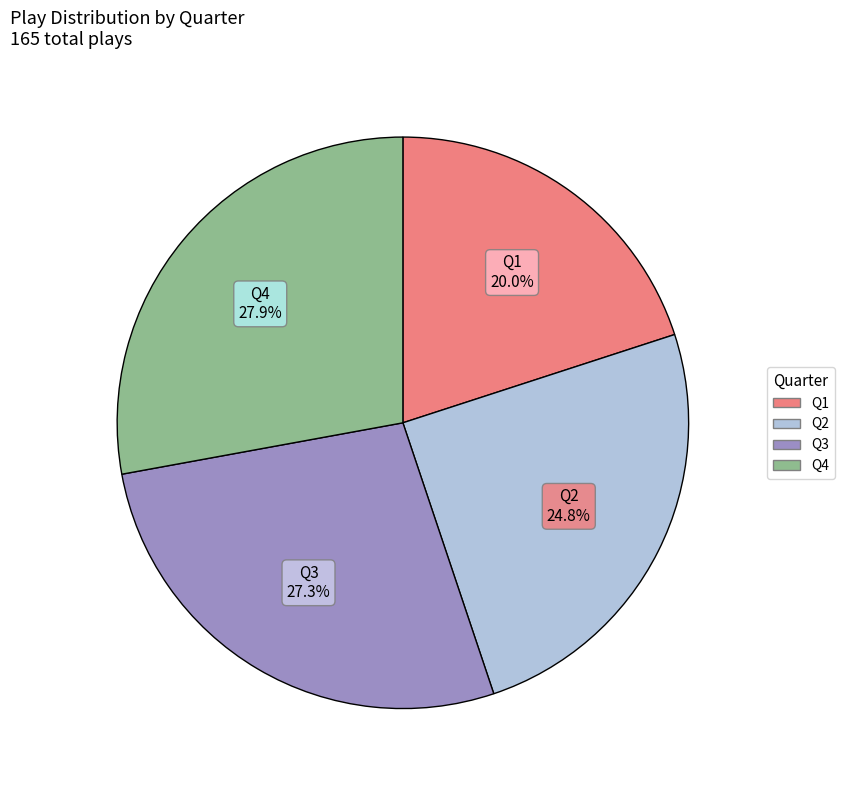

What percentage is NOT represented by Q1?

80.0%